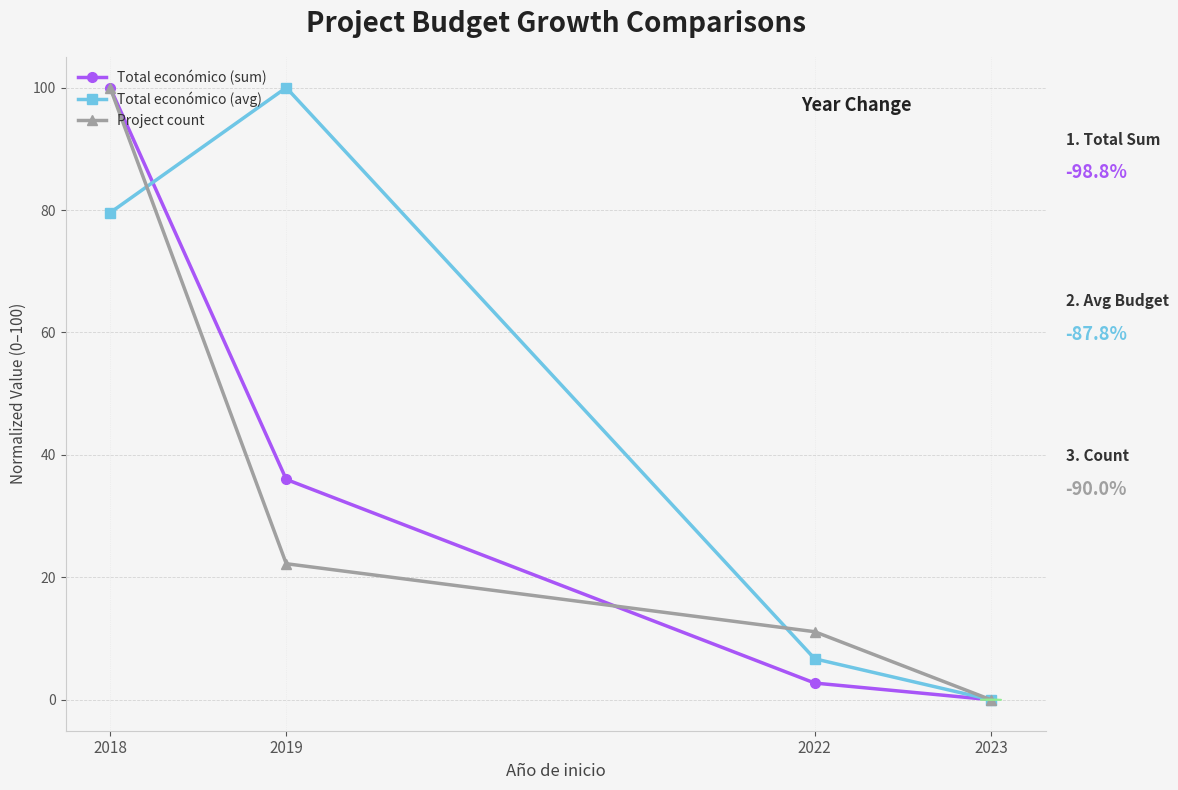

Does the chart display data point markers on the line(s)?

Yes